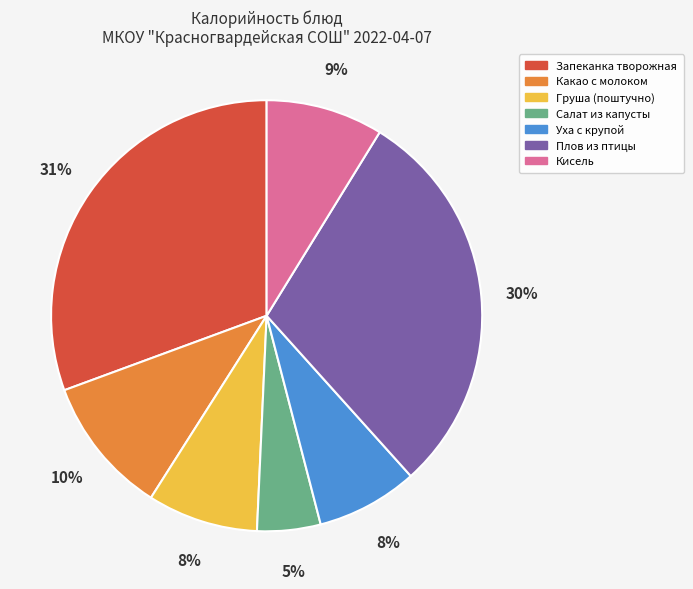

How many slices are in this pie chart?

7